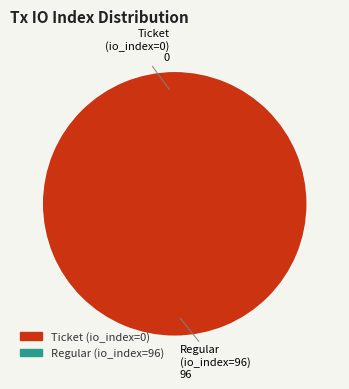

Which category has the smallest portion of the pie?

Ticket (io_index=0)